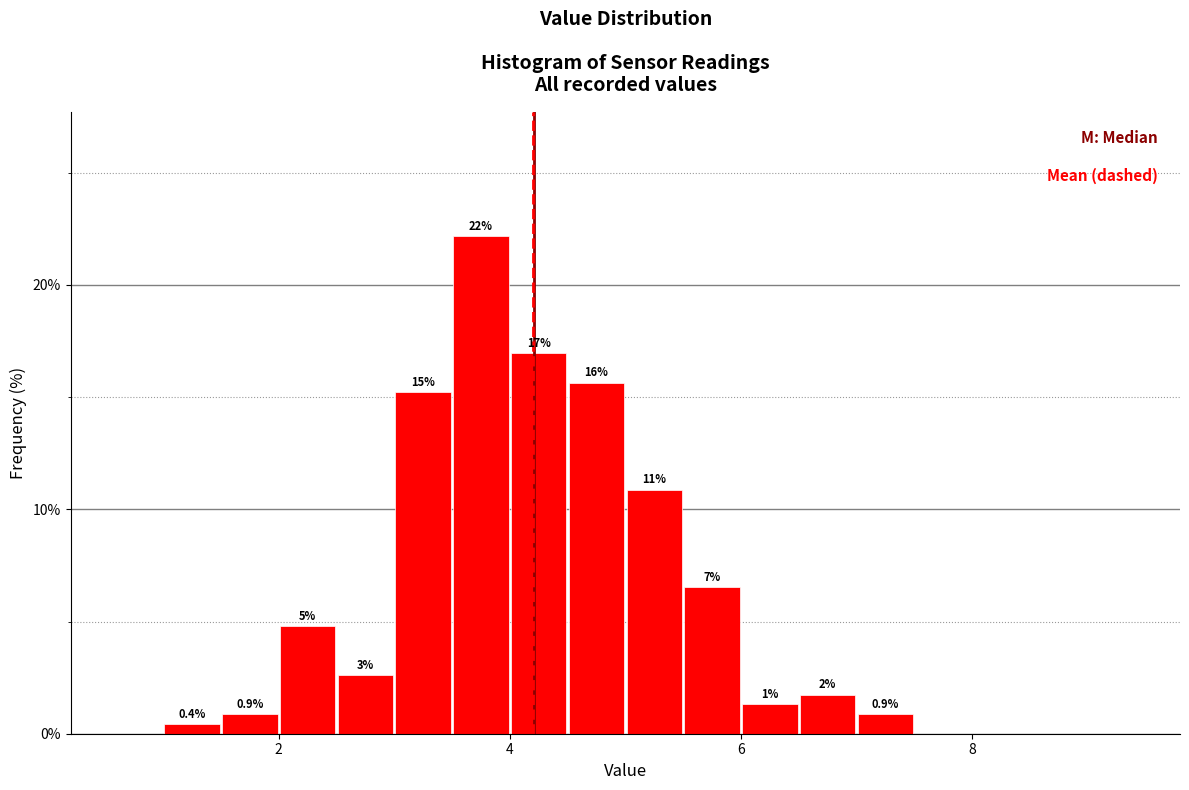

Around what value on the x-axis is the tallest bar? Give the approximate position of its centre, as read against the axis.

3.8